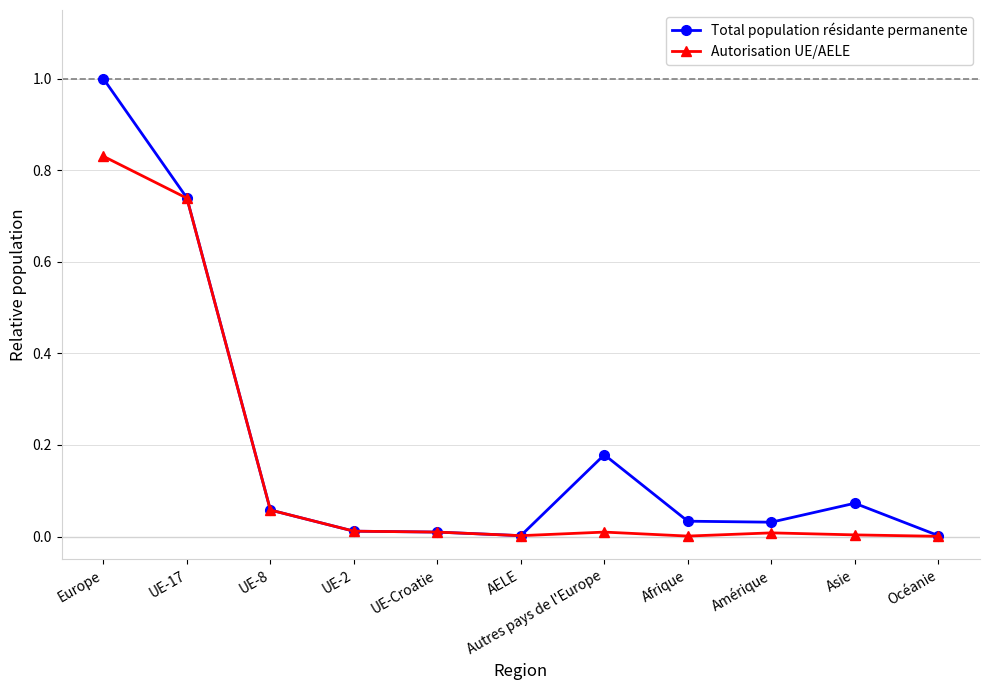

The value of Total population résidante permanente at Europe is 0.3. True or false?

False